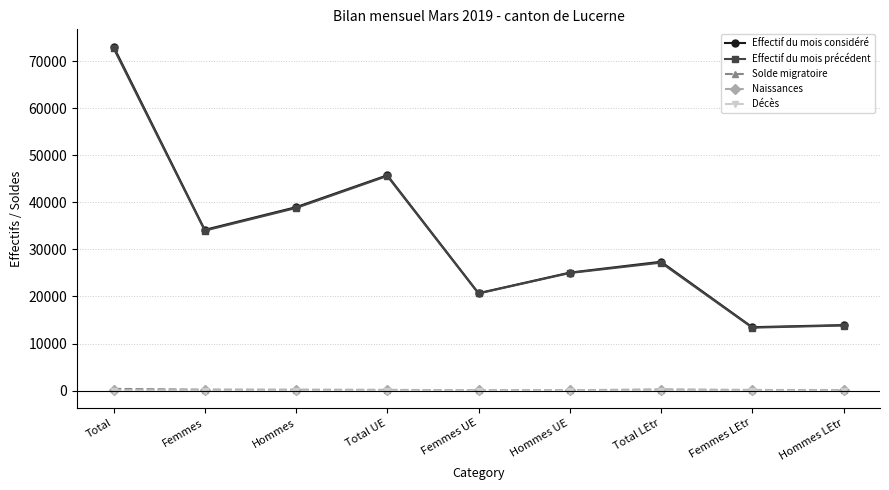

True or false: Décès and Effectif du mois considéré intersect in this chart.

False